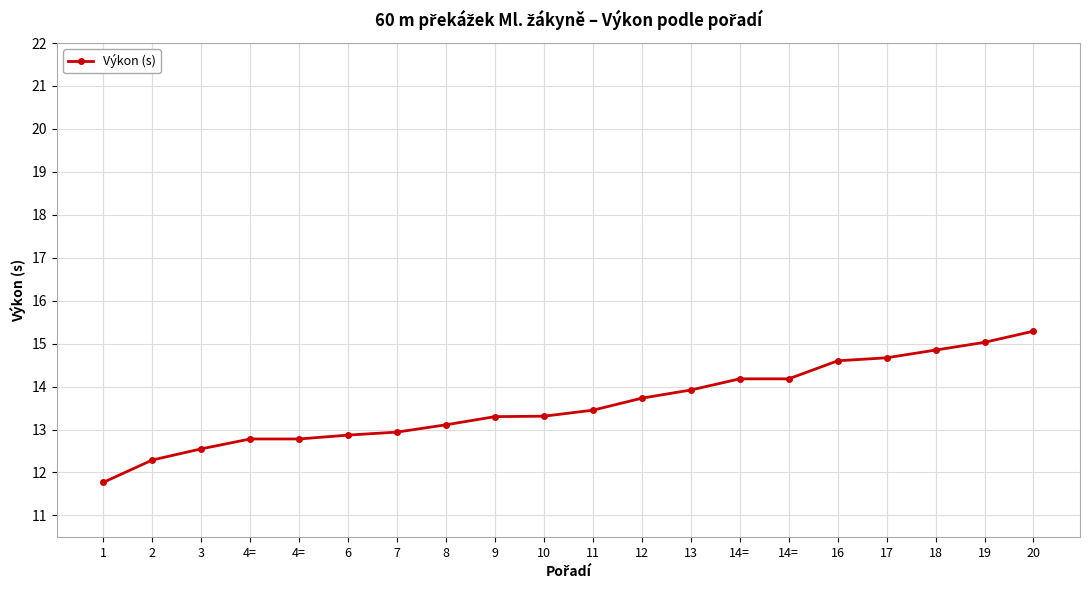

List the labels in order of value, smallest first.

1, 2, 3, 4=, 4=, 6, 7, 8, 9, 10, 11, 12, 13, 14=, 14=, 16, 17, 18, 19, 20